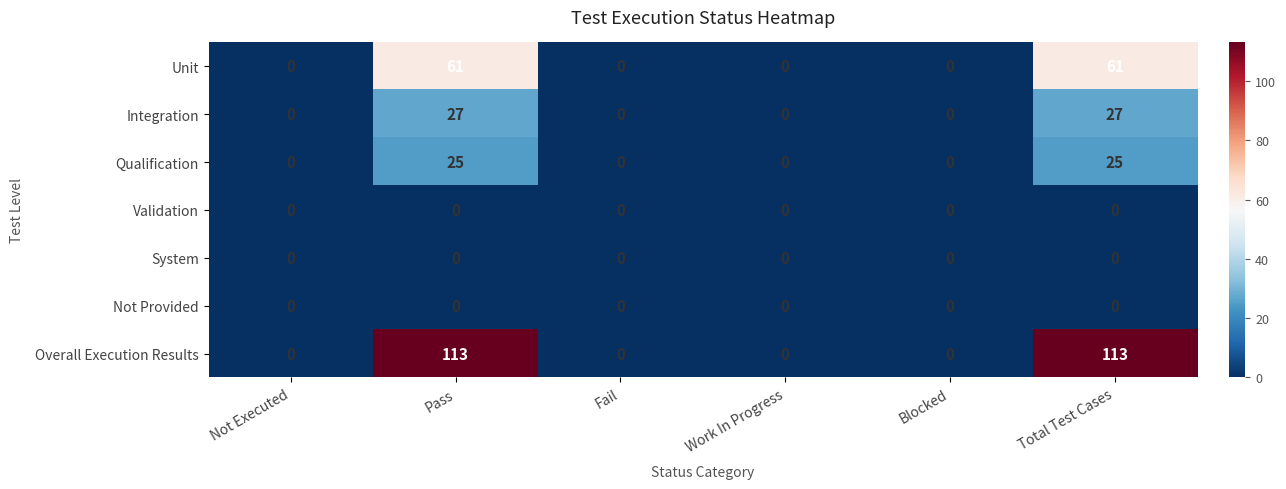

What is the difference between the maximum and minimum values in the Unit series?

61